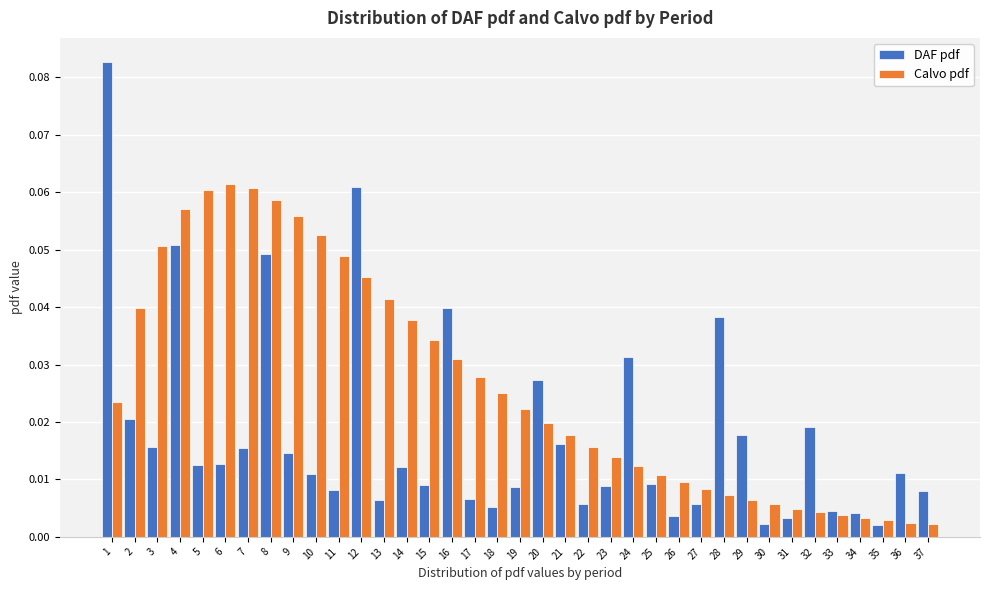

List the series in order of their peak value, highest first.

DAF pdf, Calvo pdf